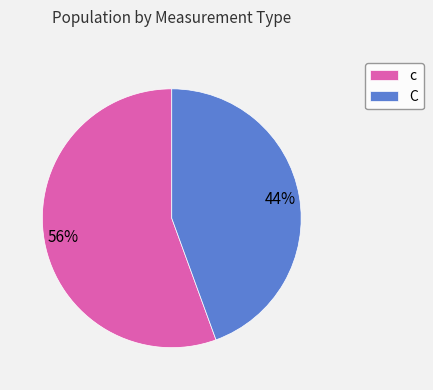

How many slices are in this pie chart?

2